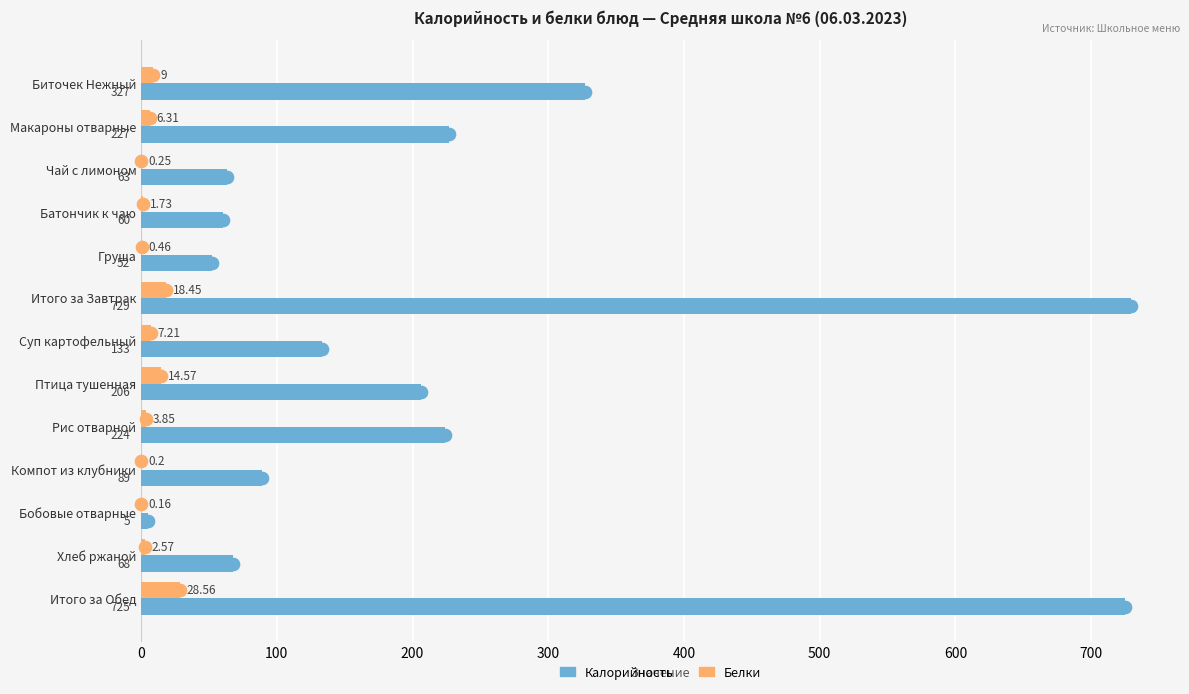

At which label does Калорийность reach its peak?

Итого за Завтрак